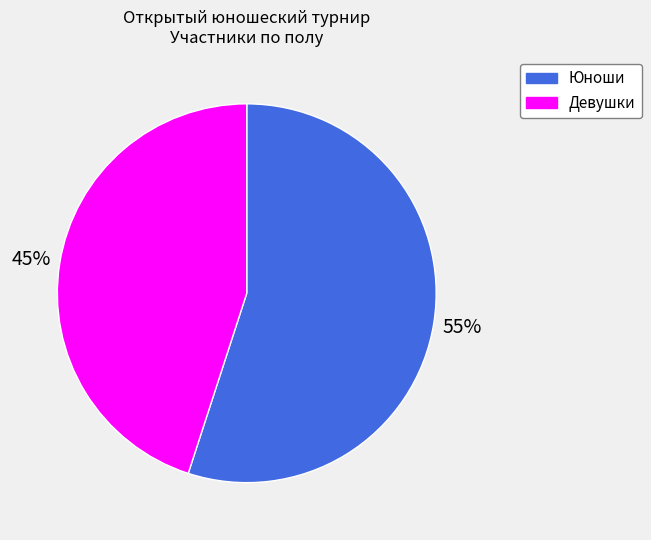

How many slices are in this pie chart?

2